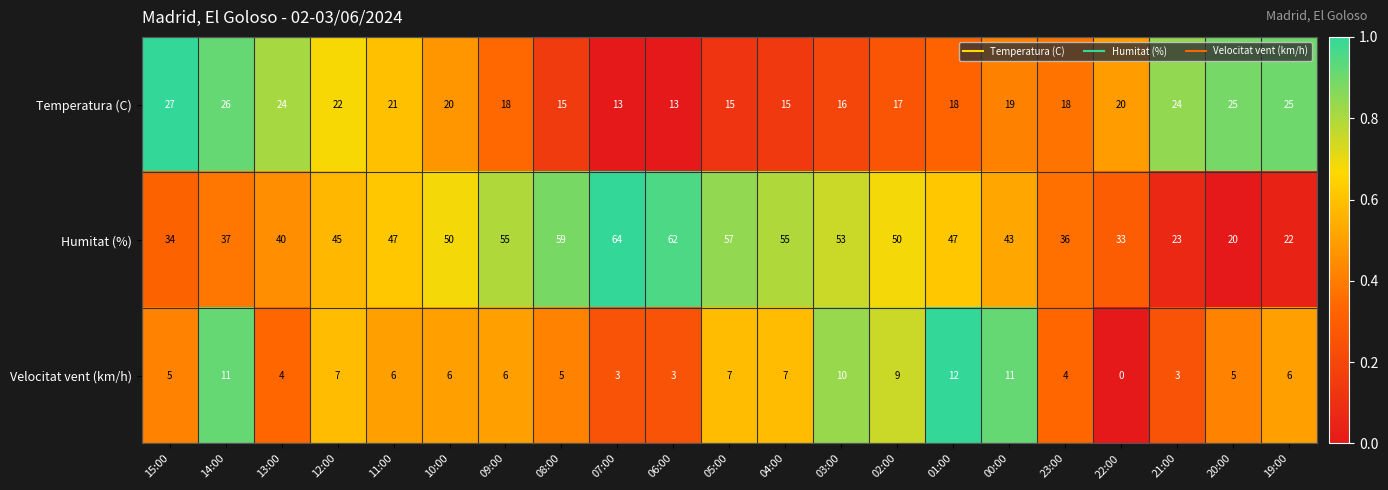

Rank the series at 22:00 from highest to lowest value.

Humitat (%), Temperatura (C), Velocitat vent (km/h)